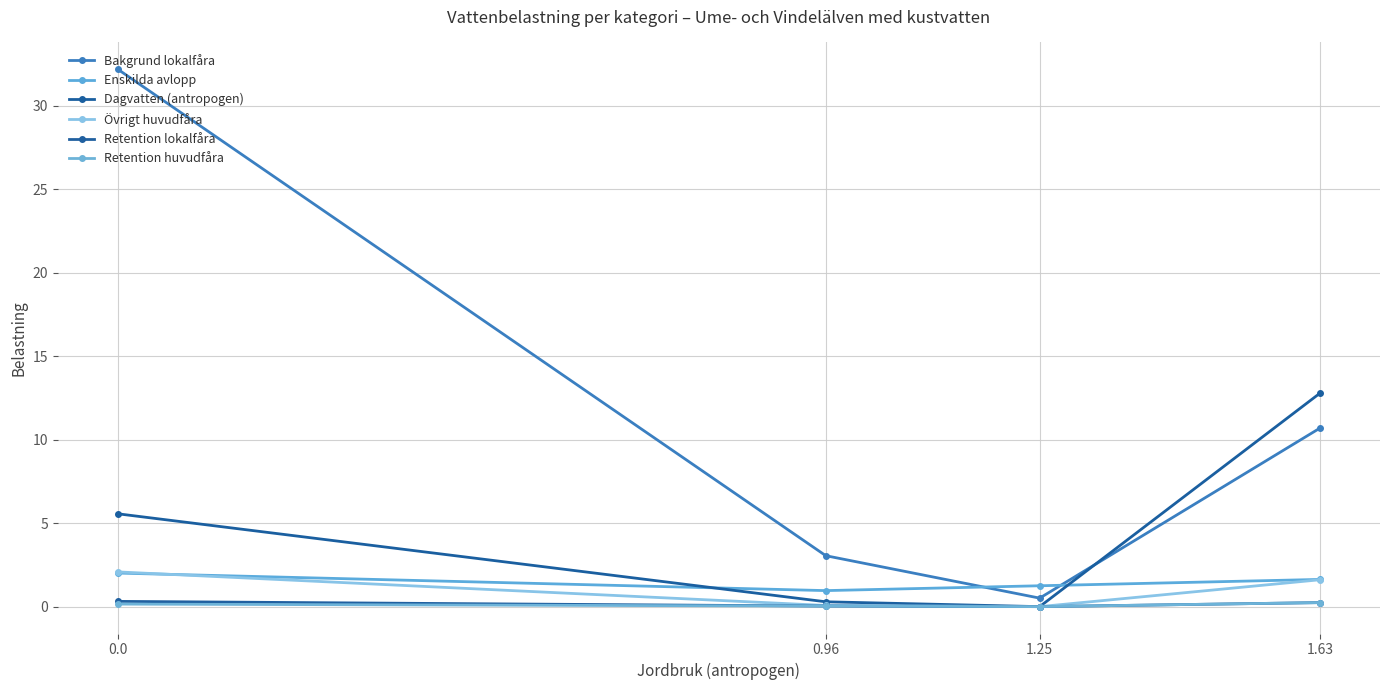

How many interior local valleys does the Dagvatten (antropogen) series have?

1